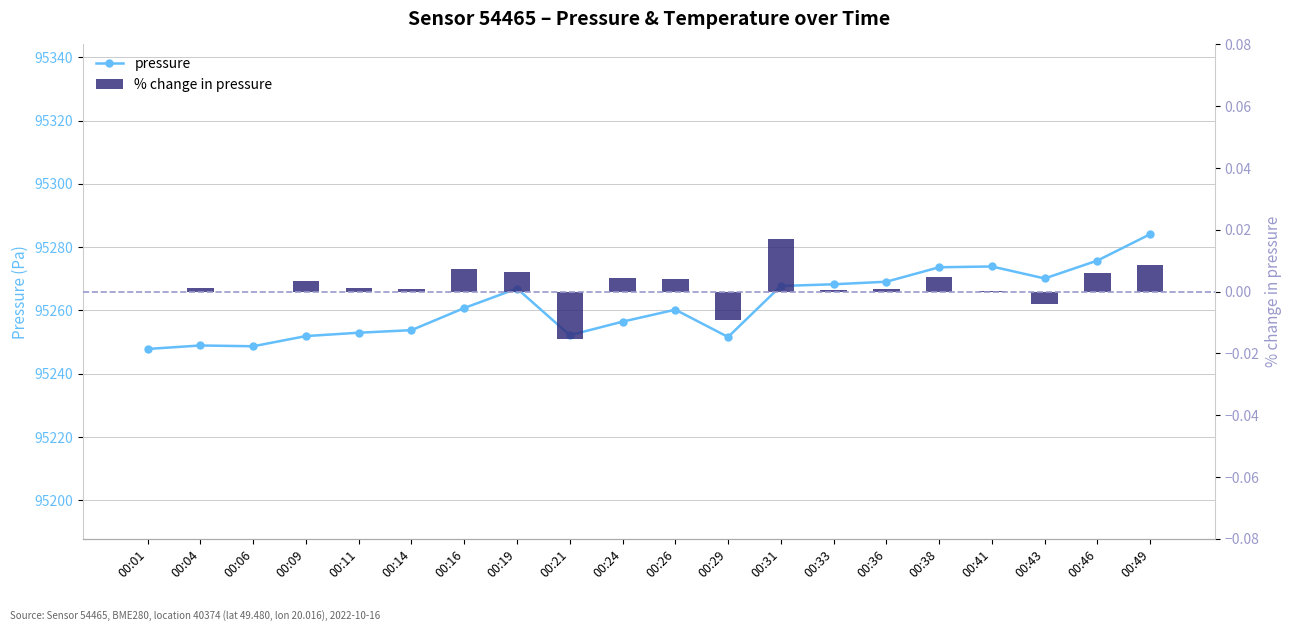

Between 00:06 and 00:04, which is larger?

00:04